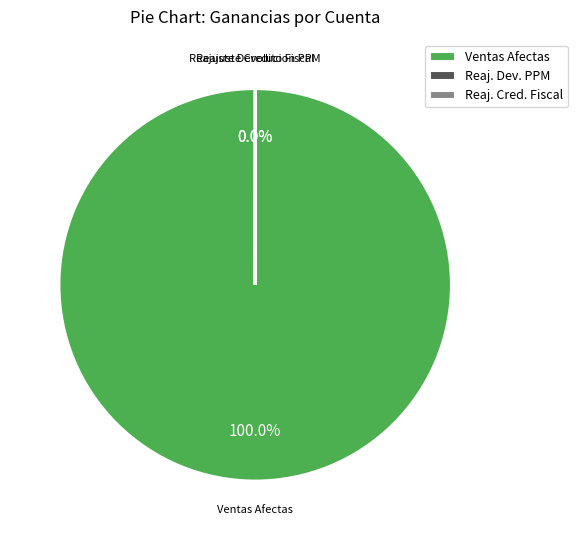

Which slice is the largest?

Ventas Afectas